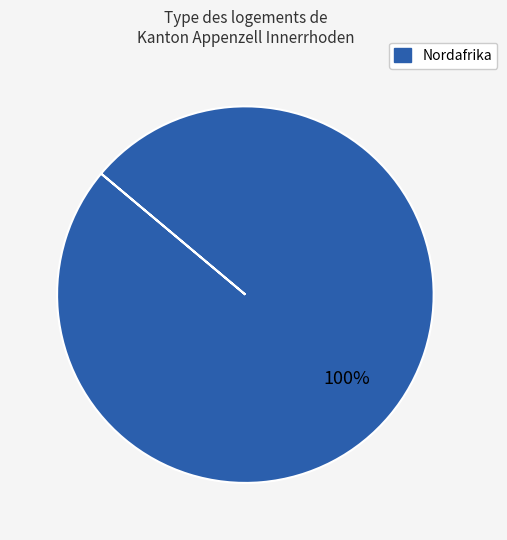

What percentage is the Nordafrika slice, to the nearest percent?

100%